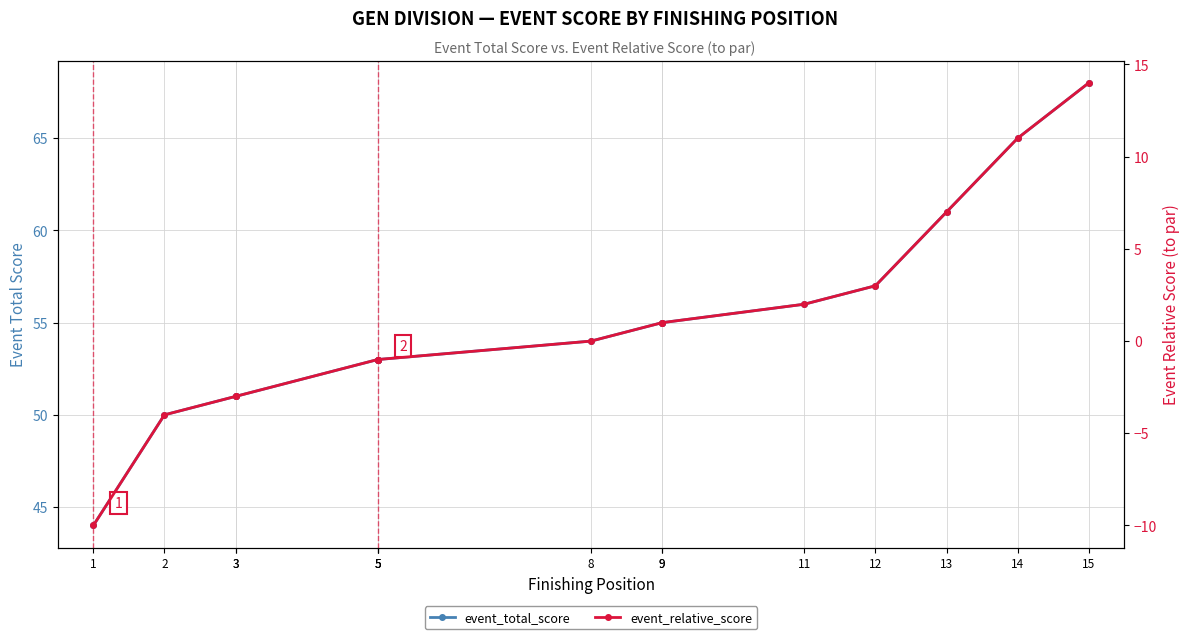

At which label does event_total_score reach its minimum?

1